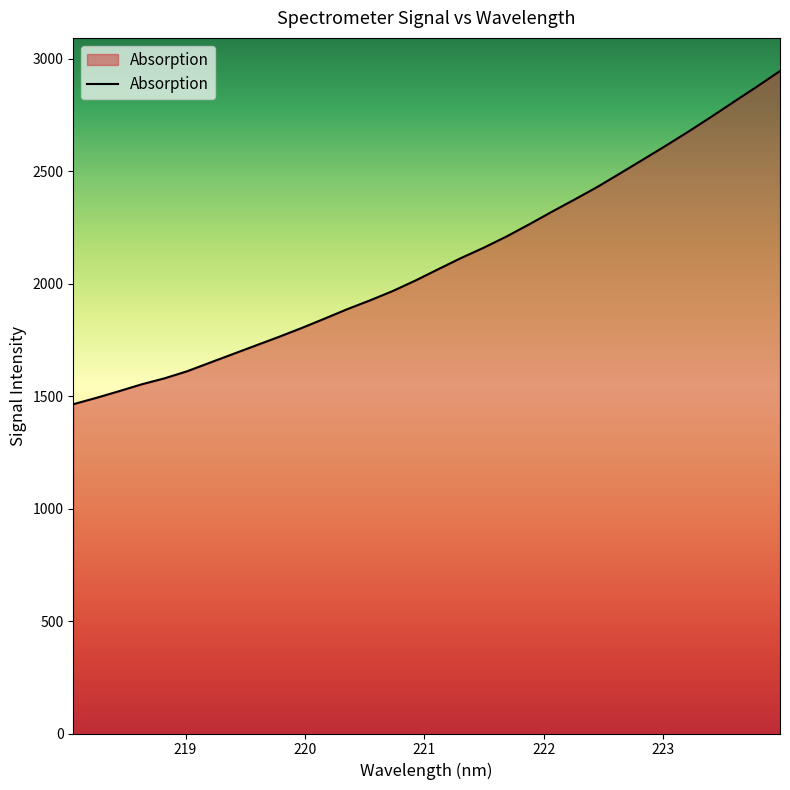

How many series are shown in this chart?

1